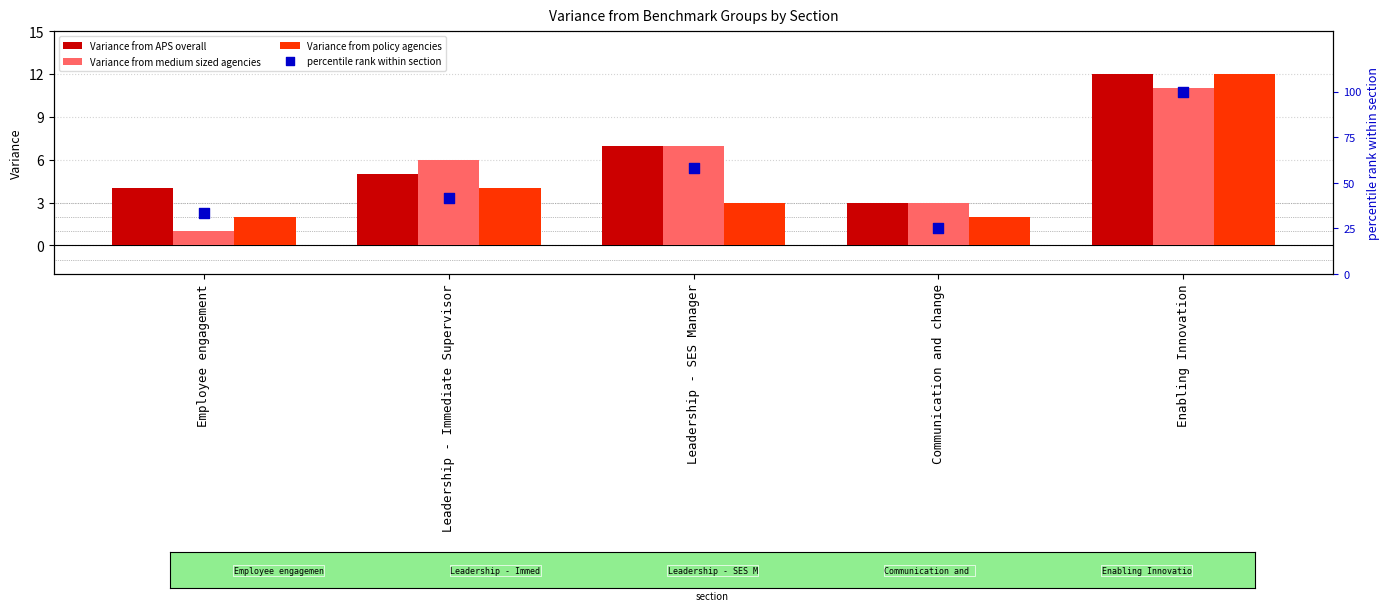

Which series reaches the minimum Y coordinate?

Variance from medium sized agencies